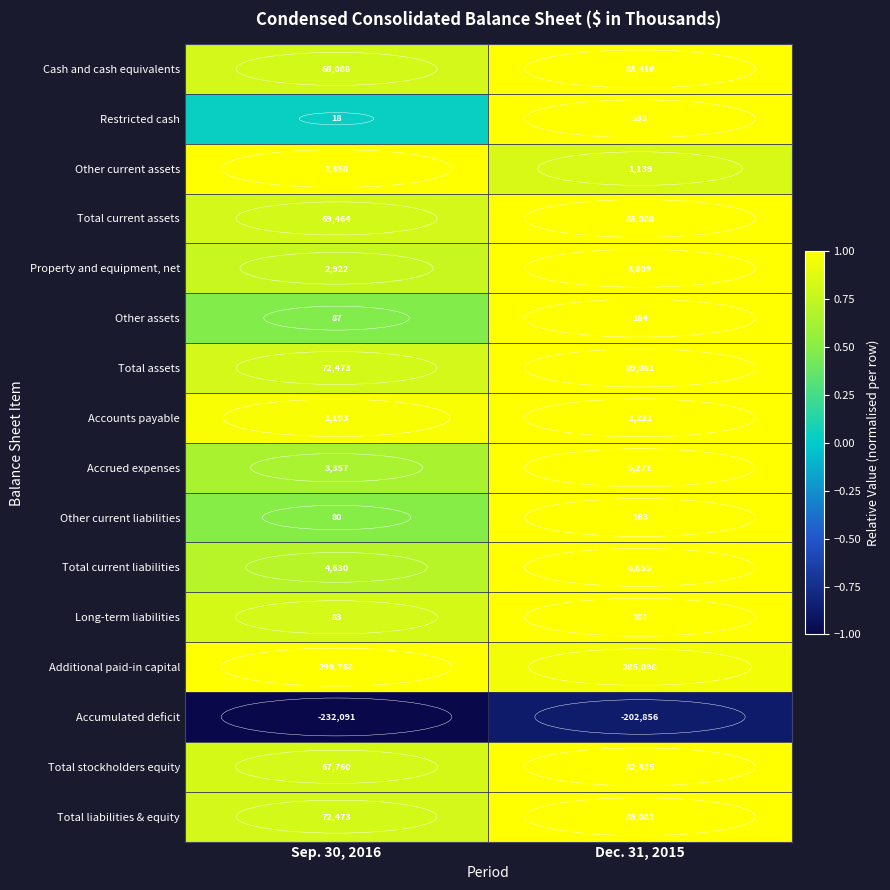

What is the spread (max minus min) of values at Sep. 30, 2016?

531859